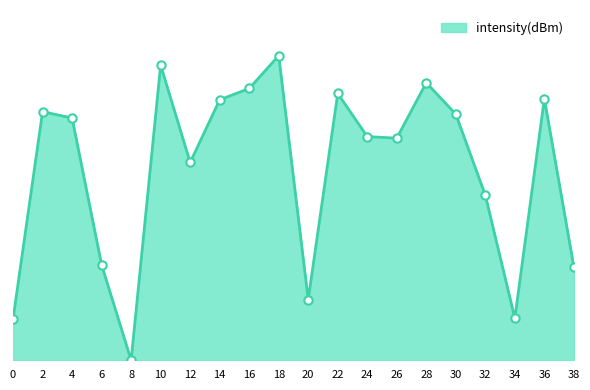

Reading left to right, list all the values displayed in this chart.

2.8	16.7	16.3	6.4	0.0	19.9	13.3	17.5	18.3	20.5	4.1	18.0	15.1	15.0	18.7	16.6	11.1	2.8	17.6	6.3